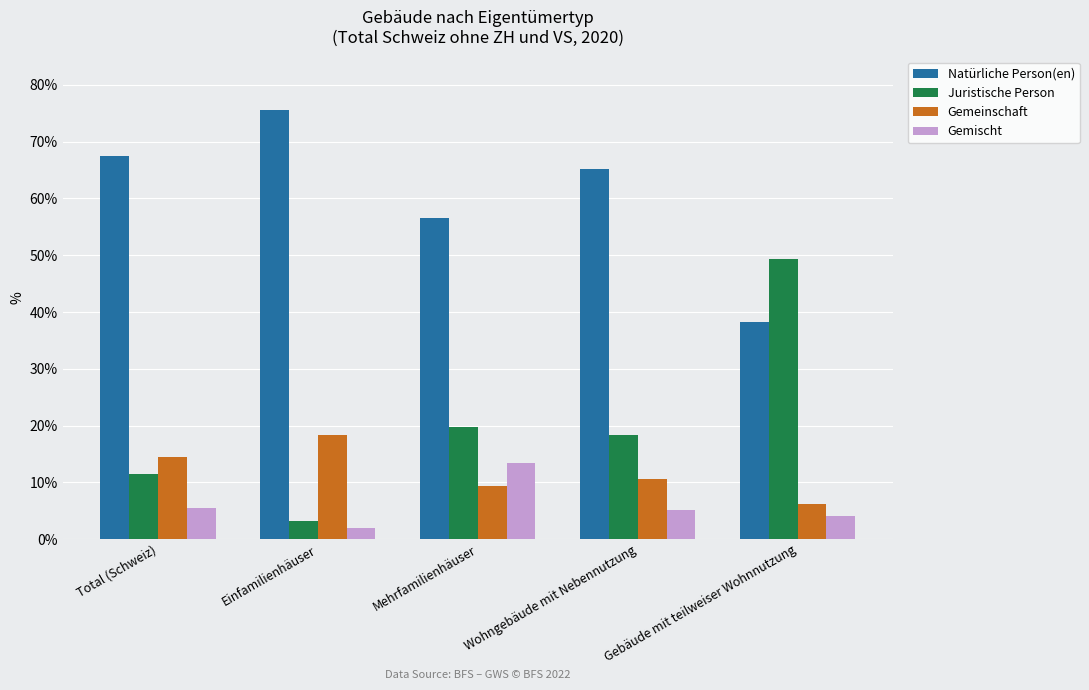

What is the difference between the highest and lowest values at Einfamilienhäuser?

73.5